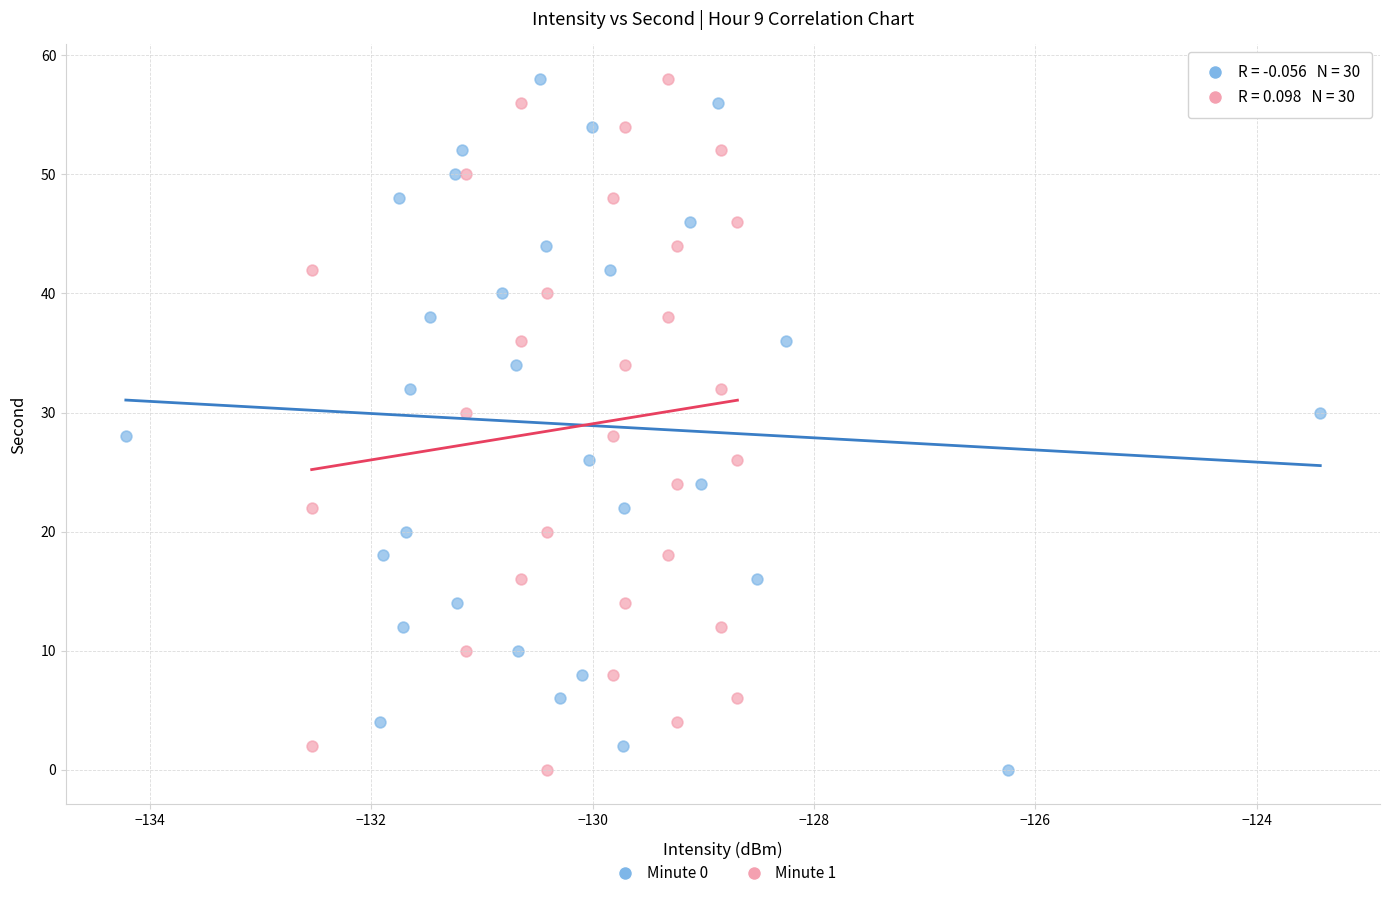

What are all the series names shown in the legend?

Minute 0, Minute 1